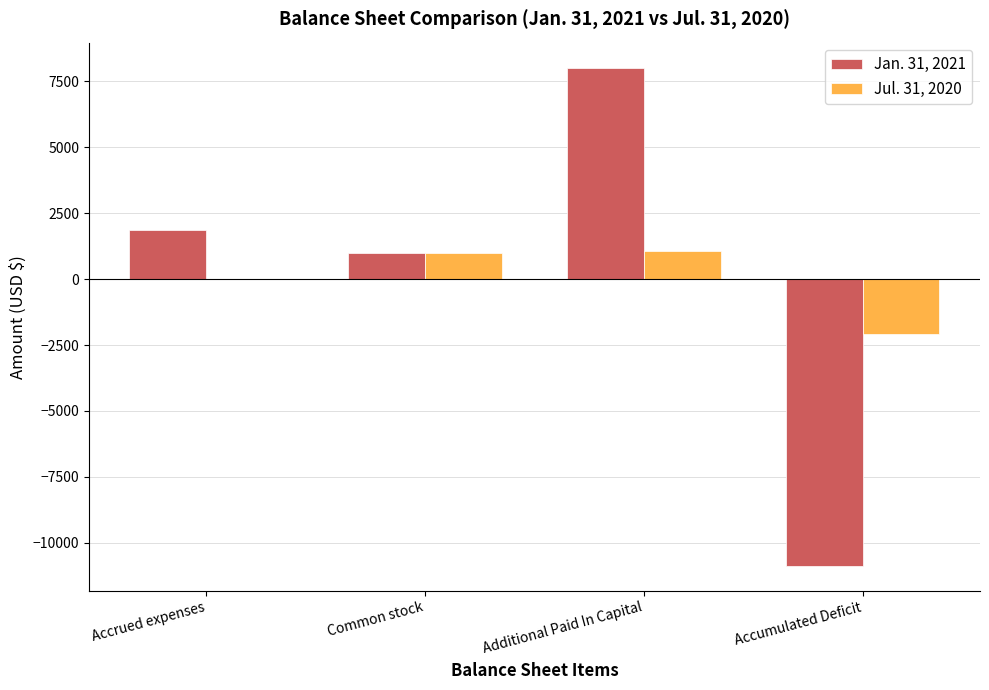

What is the difference between the Jan. 31, 2021 values at Additional Paid In Capital and Accumulated Deficit?

18898